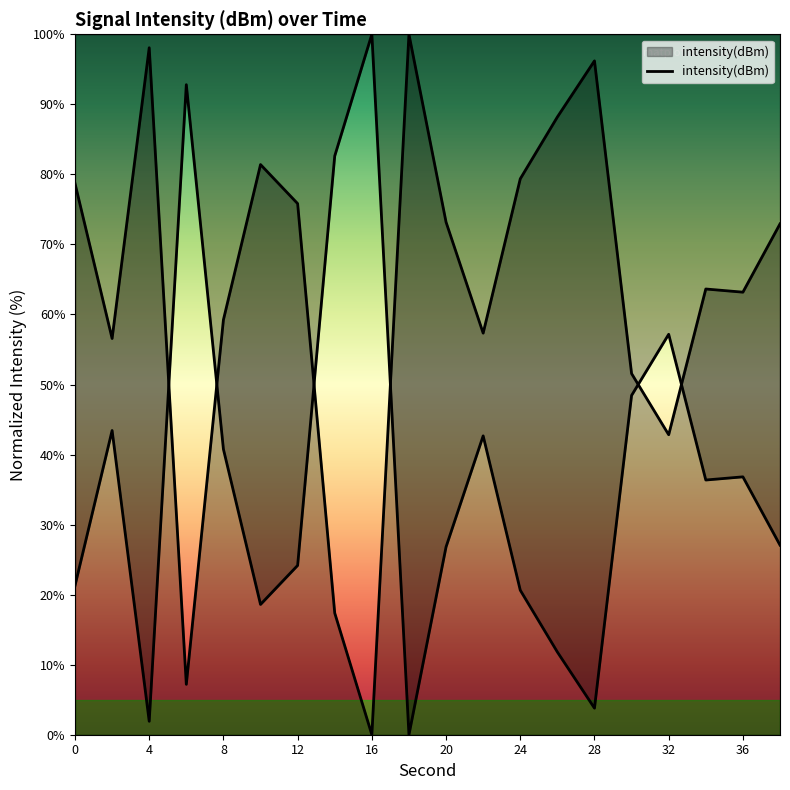

Count the number of data series in this chart.

1